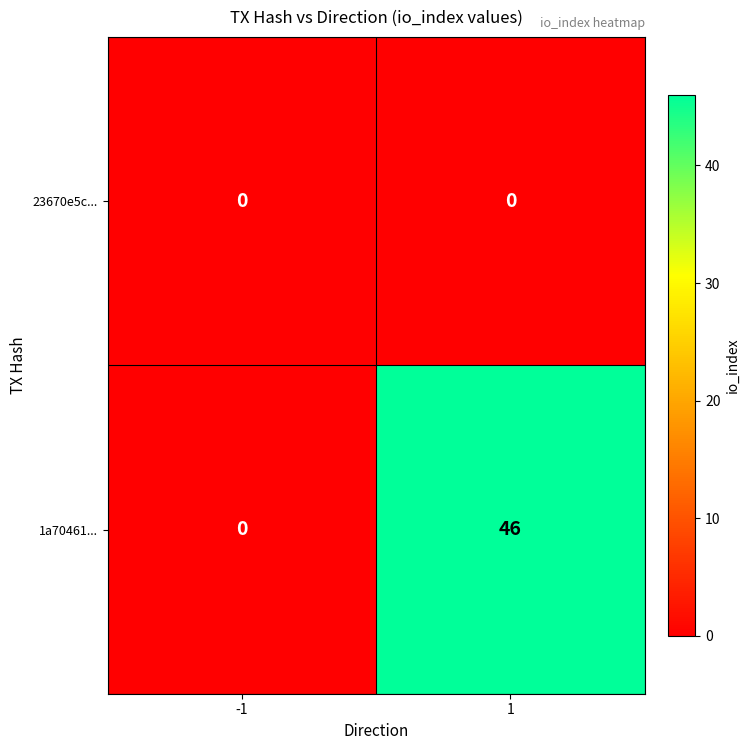

Reading right to left, what are all the values shown in this chart?

23670e5c...: 1=0	-1=0
1a70461...: 1=46	-1=0